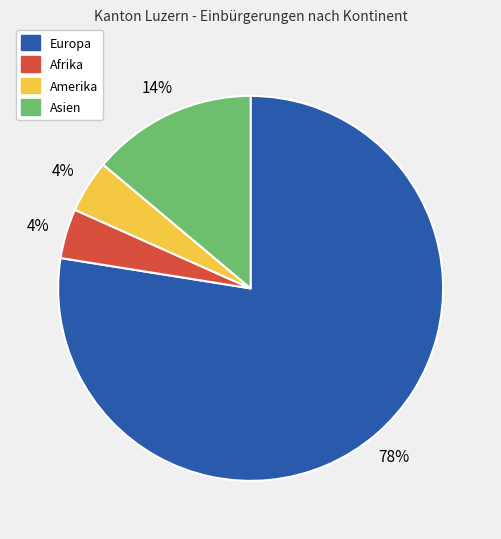

Is there a majority slice in this chart?

Yes